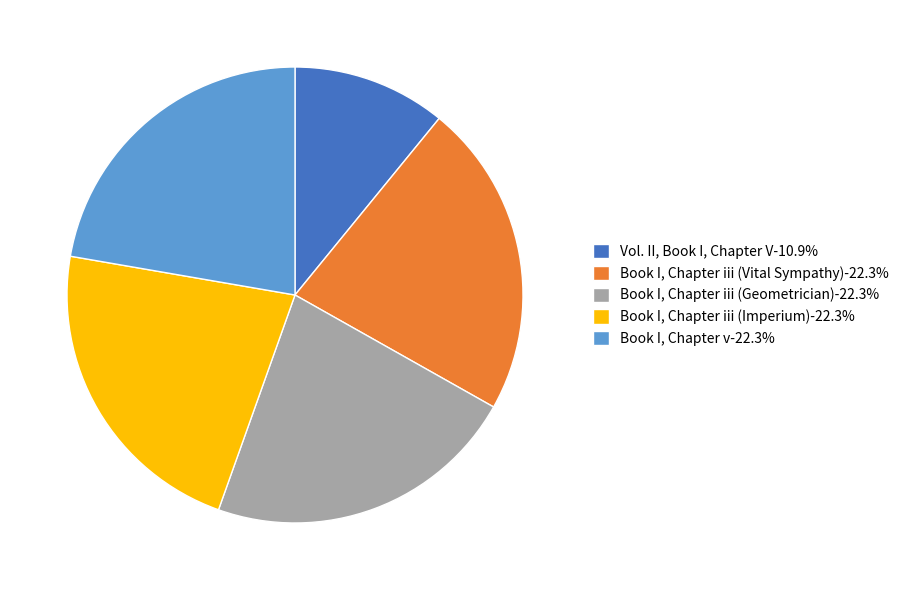

Is Book I, Chapter iii (Vital Sympathy)-22.3% the majority of the pie?

No